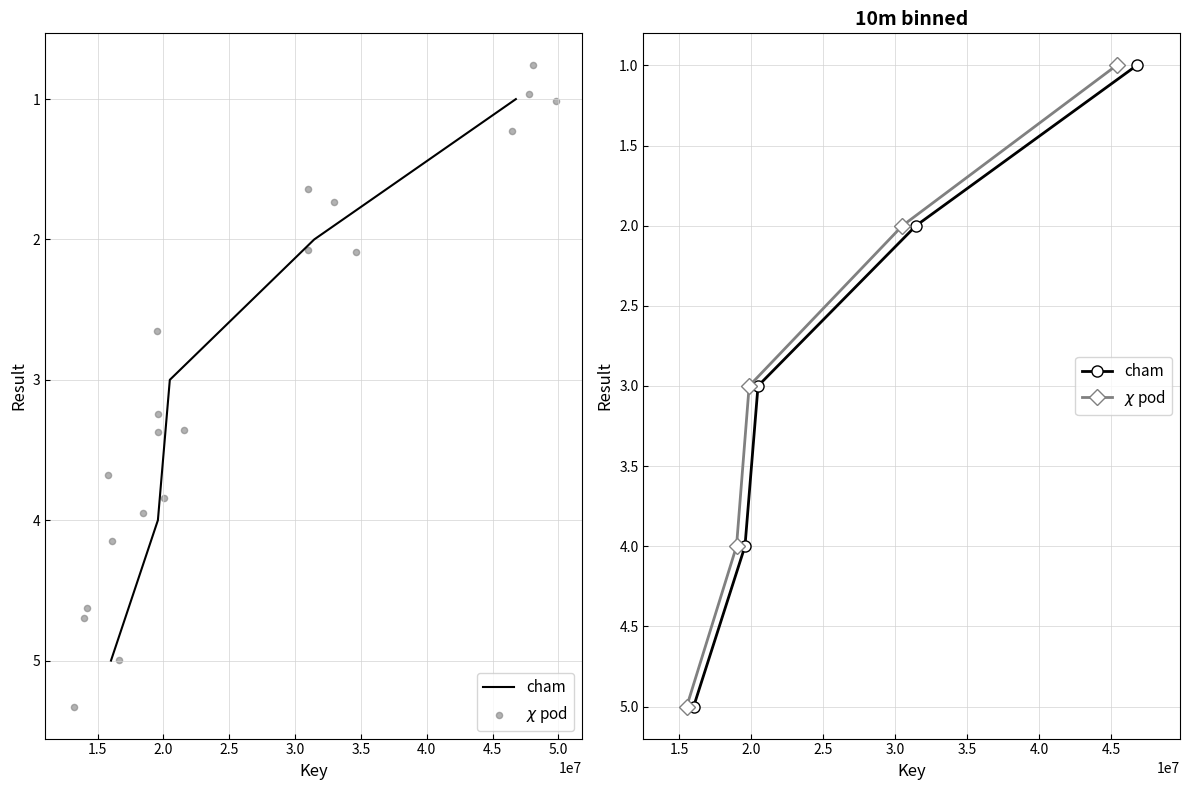

Which series reaches the maximum Y coordinate?

cham